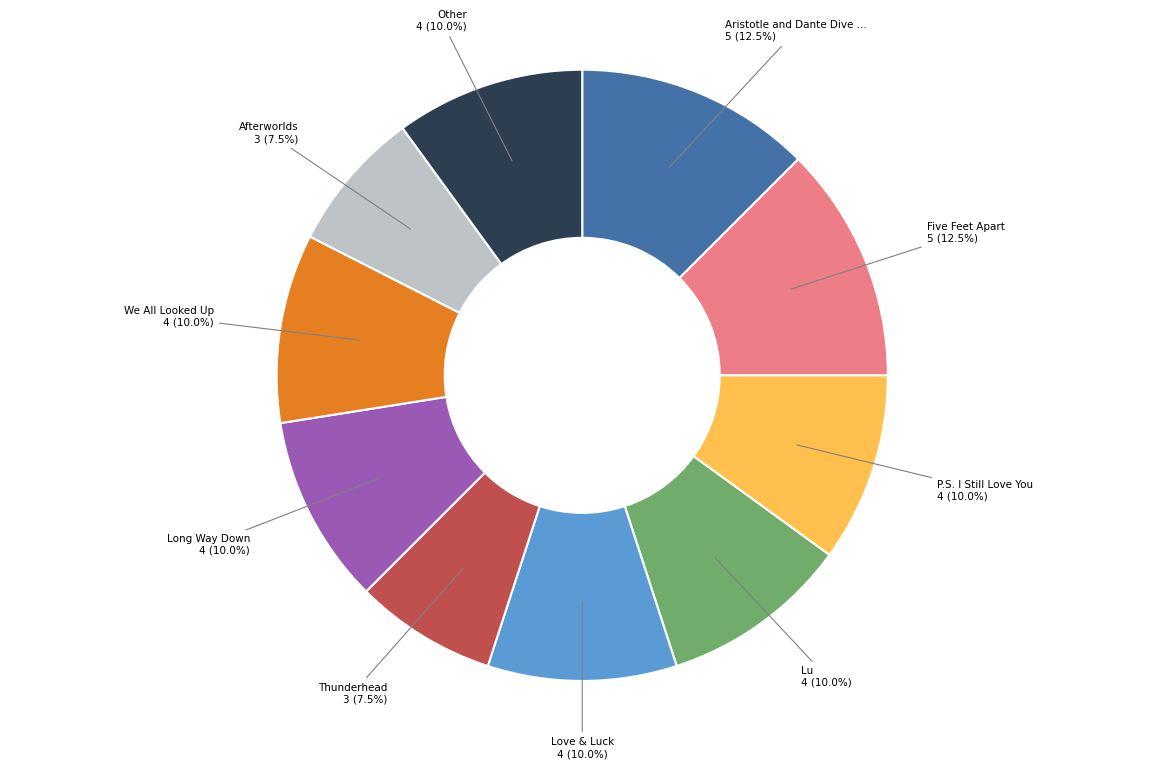

Is there any slice that represents more than half of the pie?

No